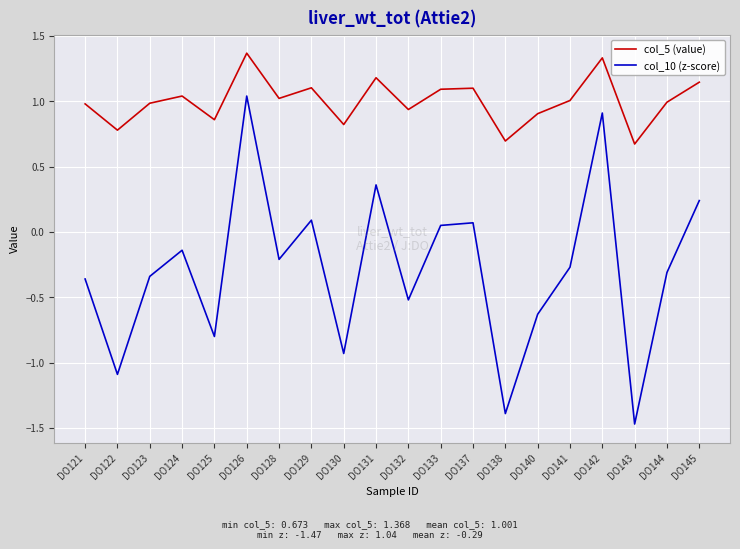

True or false: col_5 (value) and col_10 (z-score) intersect in this chart.

False